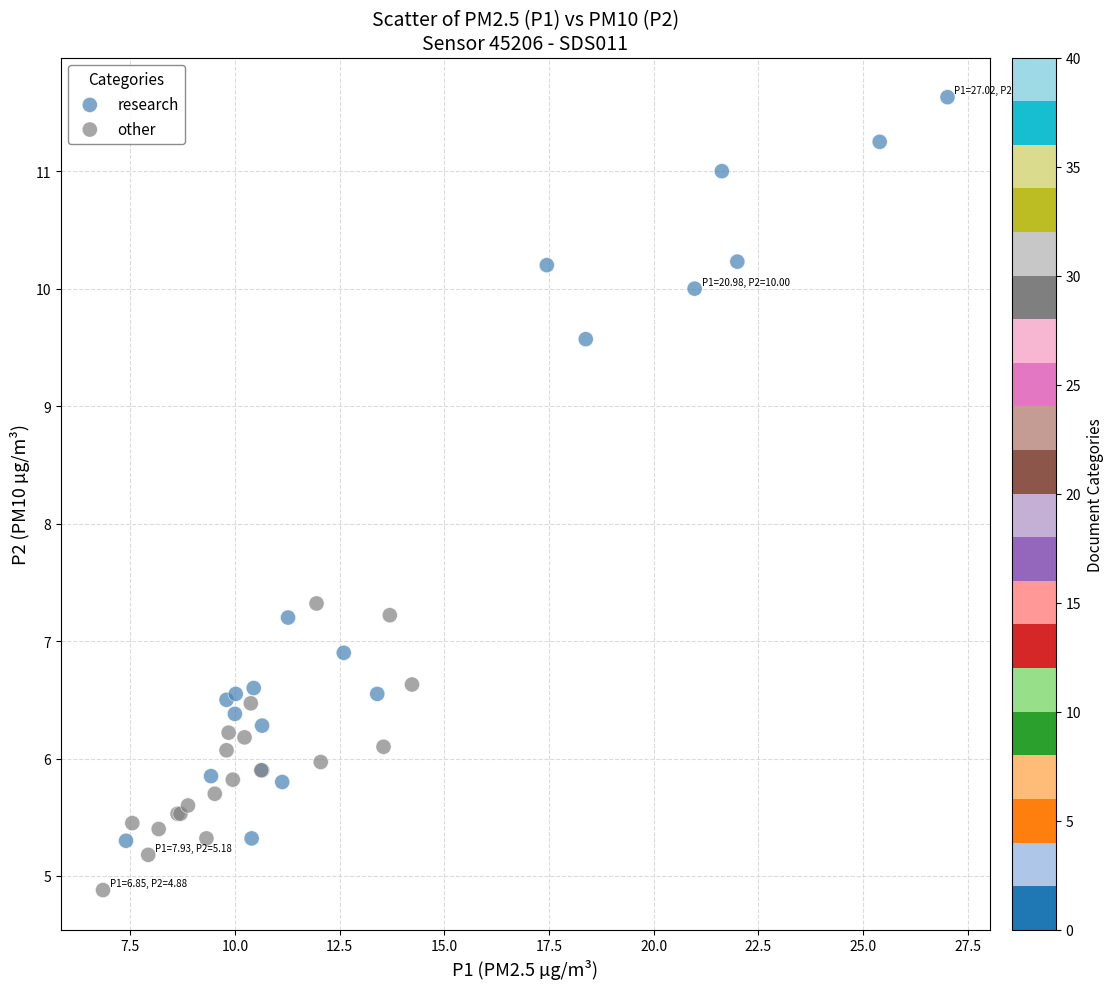

What are all the series names shown in the legend?

research, other